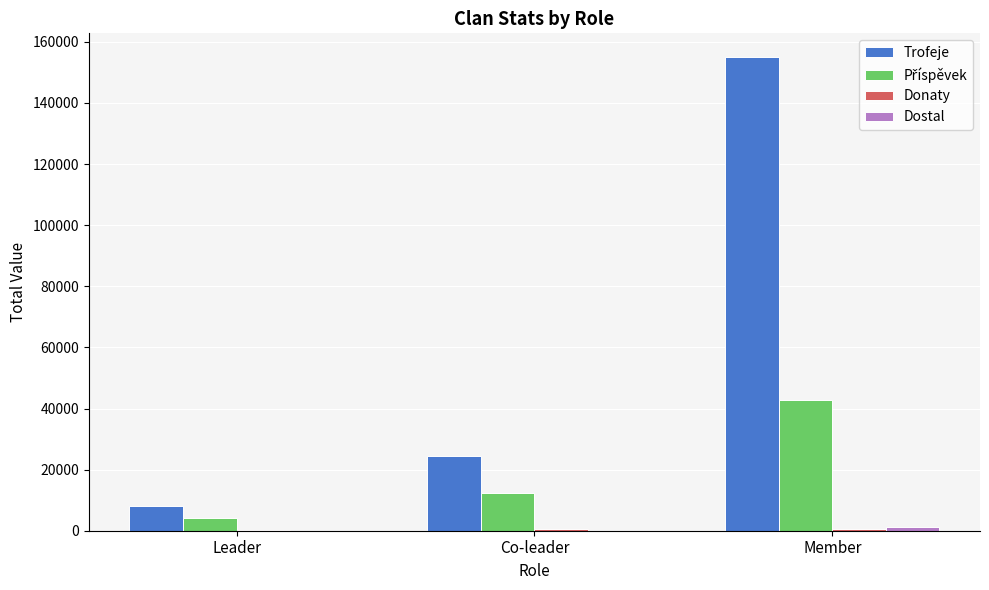

Which series has the largest total across all categories?

Trofeje